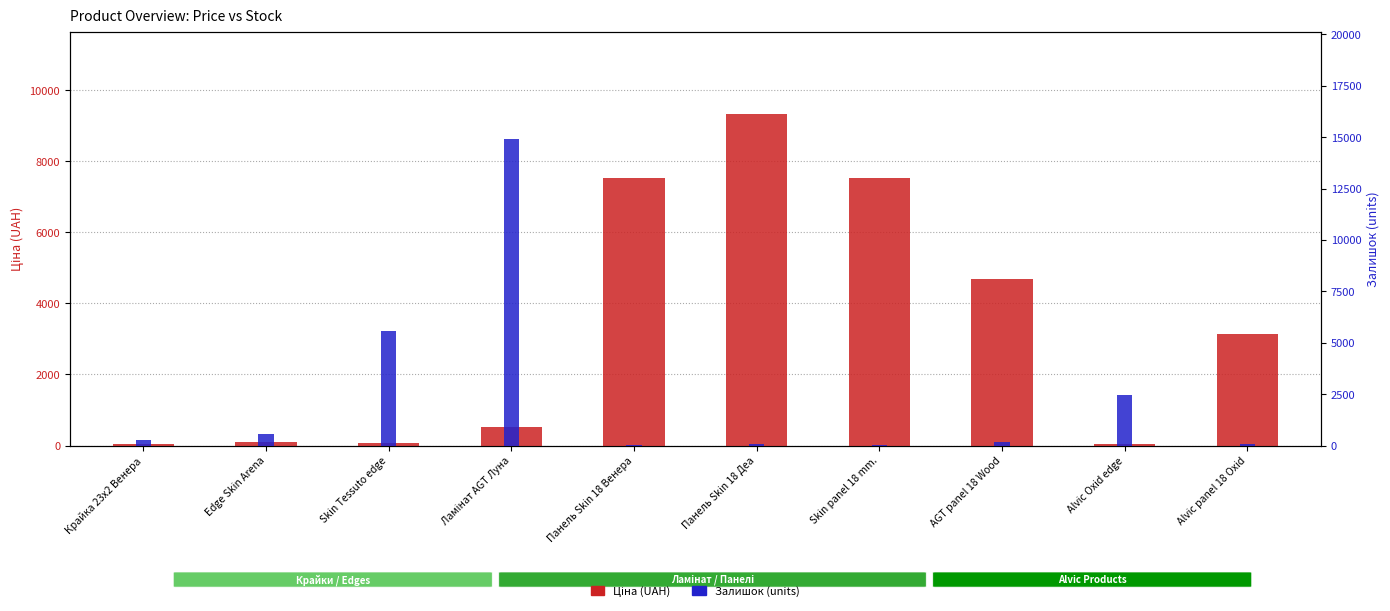

Which series has the largest range (max minus min)?

Залишок (units)